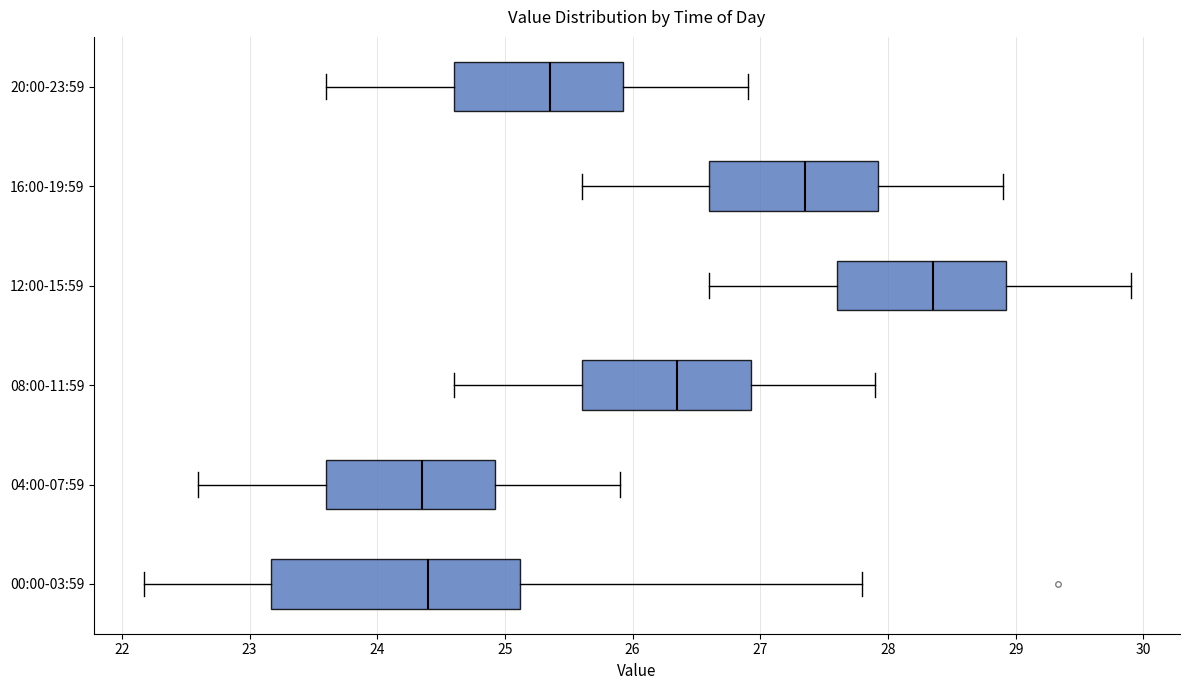

Reading bottom to top, read every box against the x-axis: the position of its median line, the range the box covers, and the ends of its whiskers. The values are not printed on the chart, so give them approximately, as read against the axis.

00:00-03:59: median 24.4, box 23.2 to 25.1, whiskers 22.2 to 27.8
04:00-07:59: median 24.4, box 23.6 to 24.9, whiskers 22.6 to 25.9
08:00-11:59: median 26.4, box 25.6 to 26.9, whiskers 24.6 to 27.9
12:00-15:59: median 28.4, box 27.6 to 28.9, whiskers 26.6 to 29.9
16:00-19:59: median 27.4, box 26.6 to 27.9, whiskers 25.6 to 28.9
20:00-23:59: median 25.4, box 24.6 to 25.9, whiskers 23.6 to 26.9